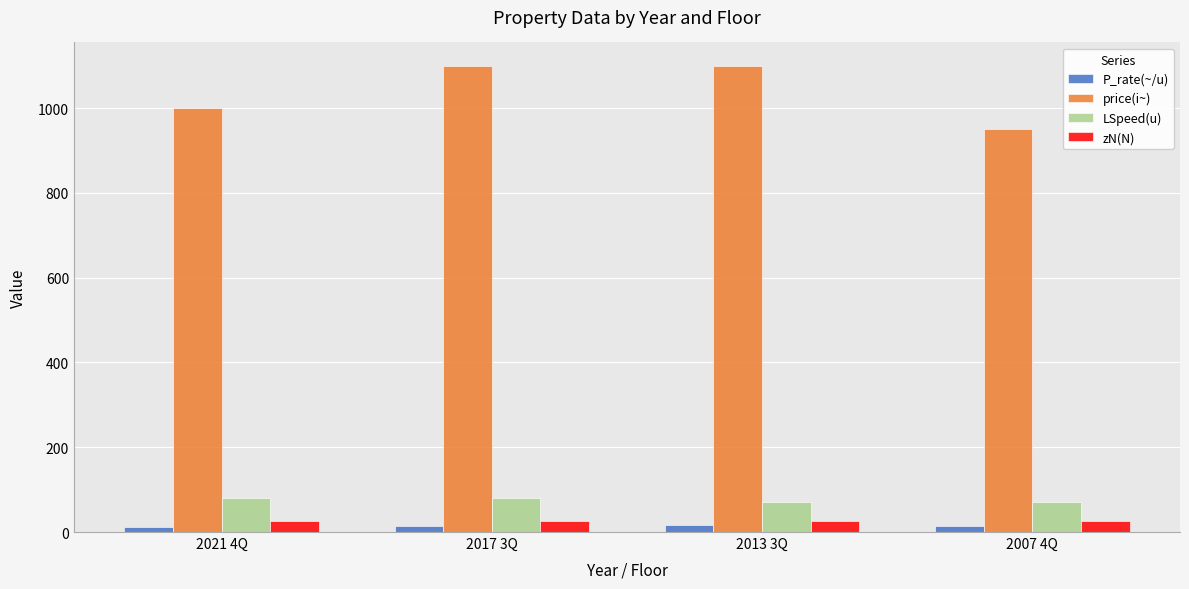

What is the total value across all series at 2017 3Q?

1218.8